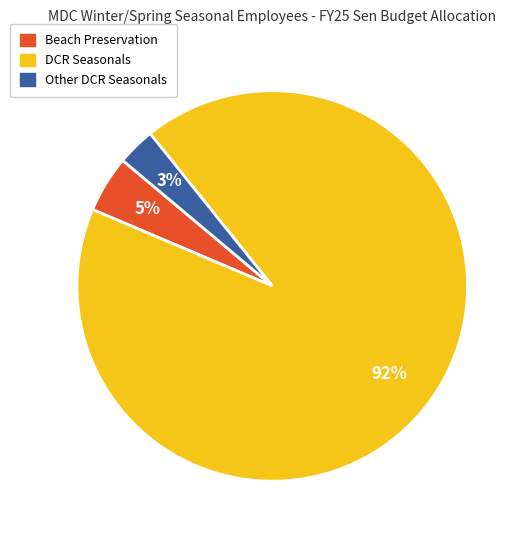

Is the sum of Other DCR Seasonals and DCR Seasonals greater than half?

Yes